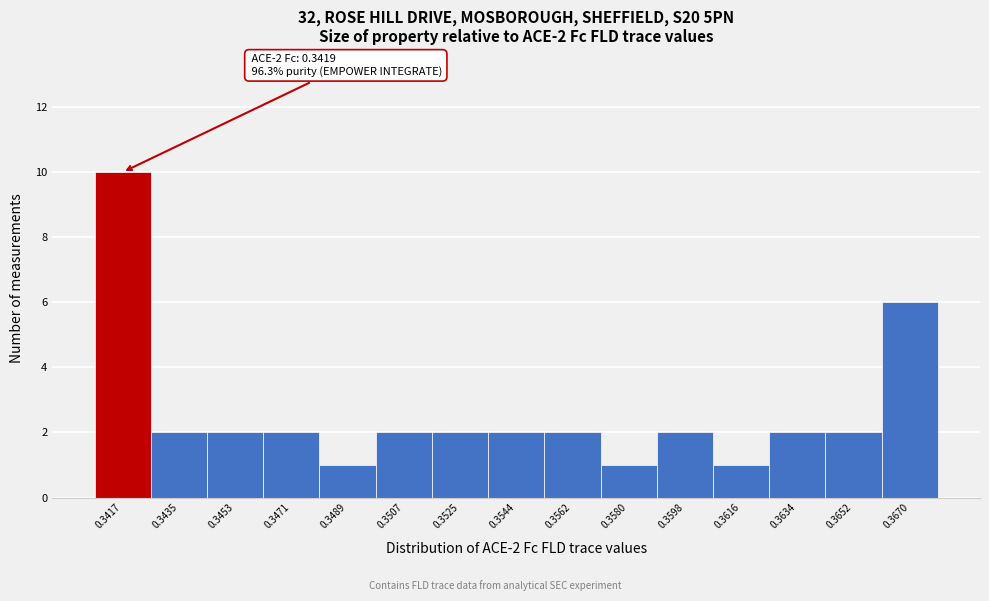

Reading left to right, list all the values displayed in this chart.

10	2	2	2	1	2	2	2	2	1	2	1	2	2	6